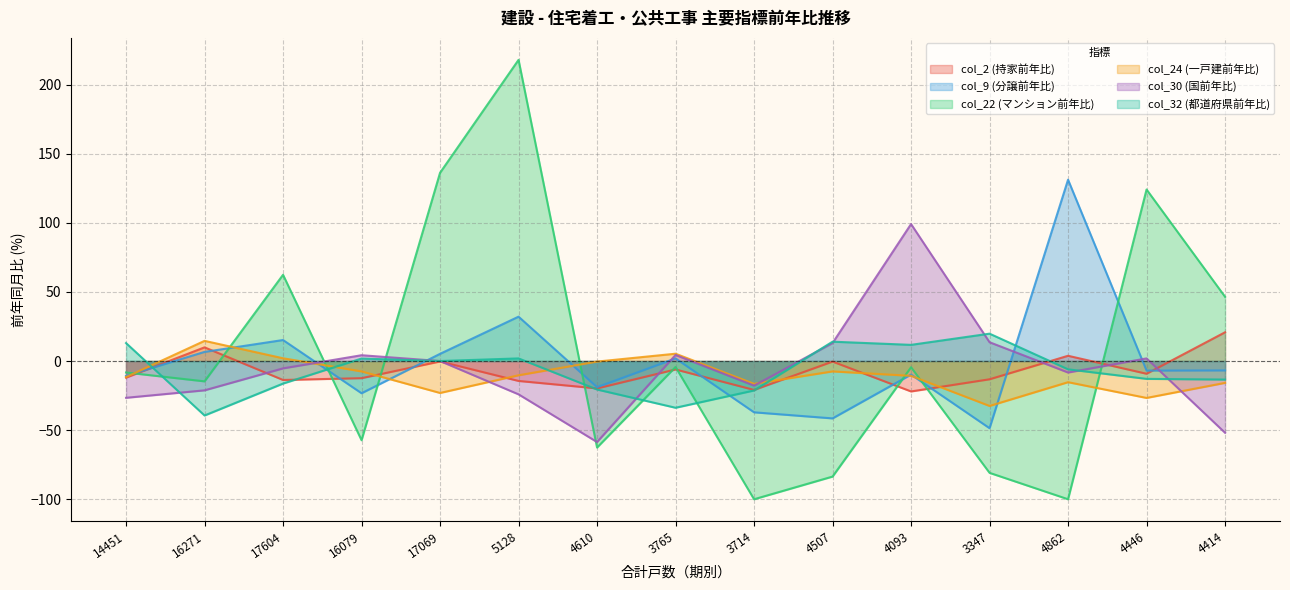

The value of col_30 (国前年比) at 16271 is -33.5. True or false?

False